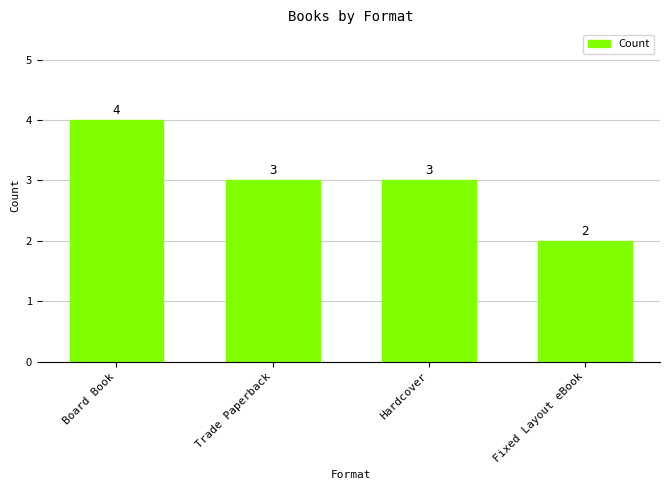

Count the values in the range 3 to 4.

3